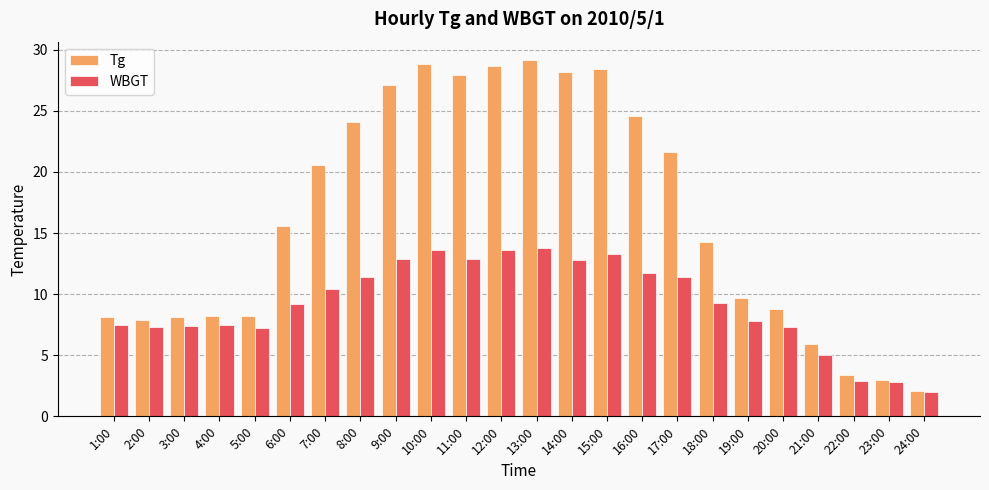

What position from the right is 13:00?

12